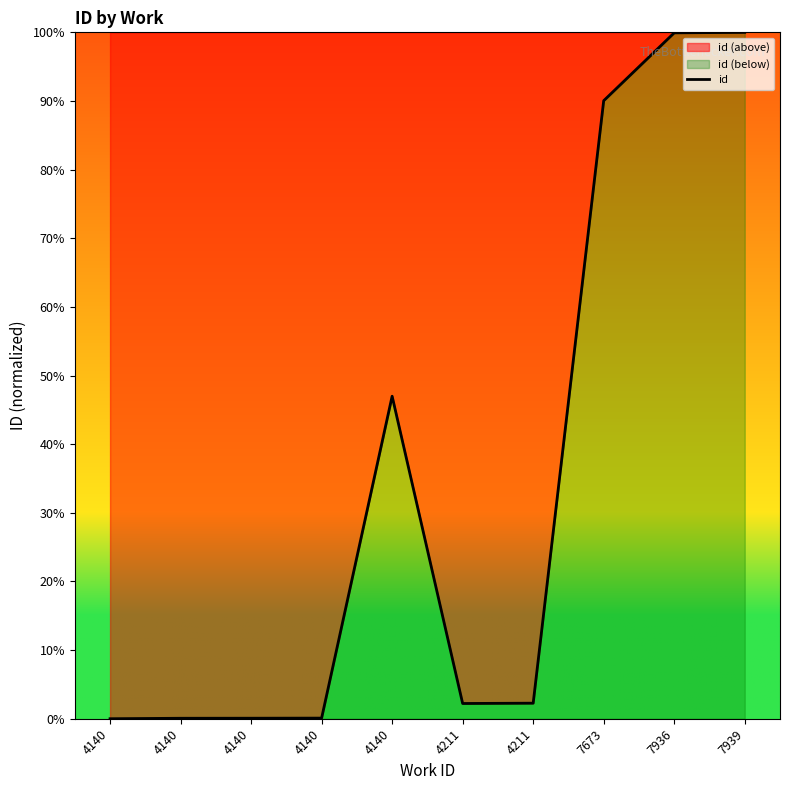

What is the greatest value displayed?

100.0